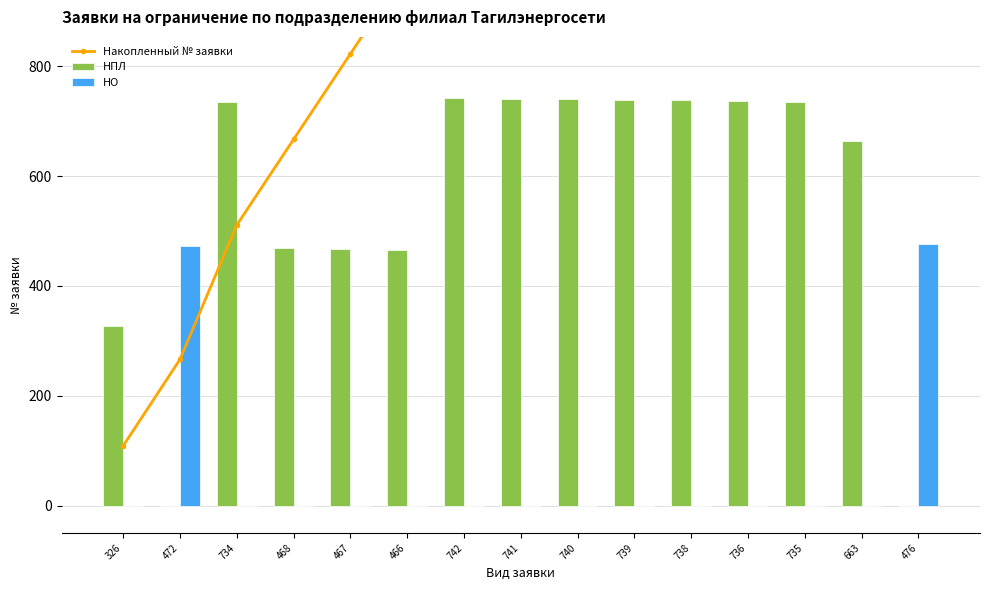

The value of Накопленный № заявки at 468 is 666.7. True or false?

True